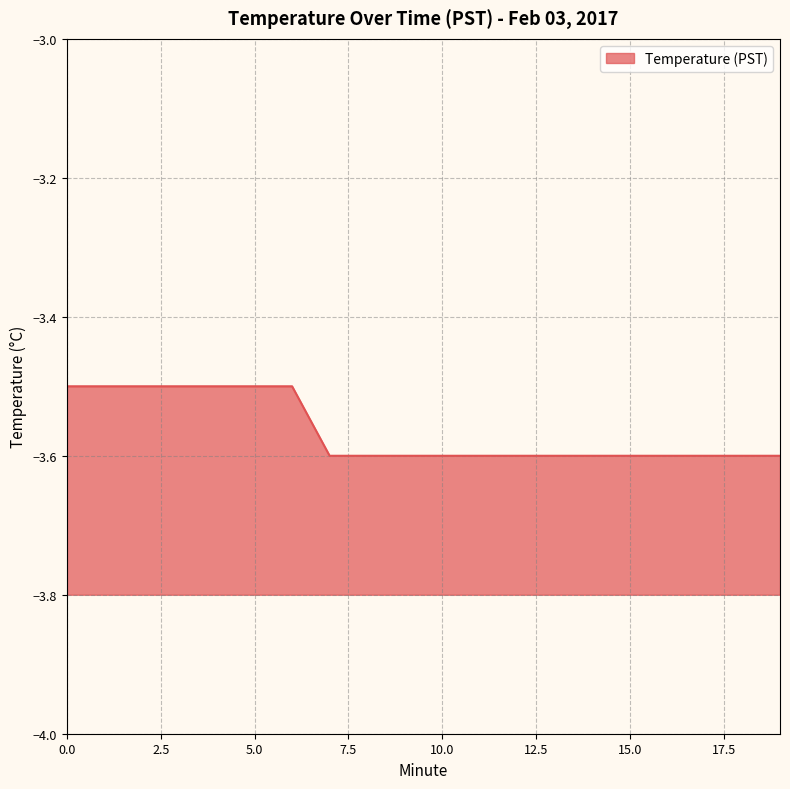

What is the value of the 1st point from the left?

-3.5